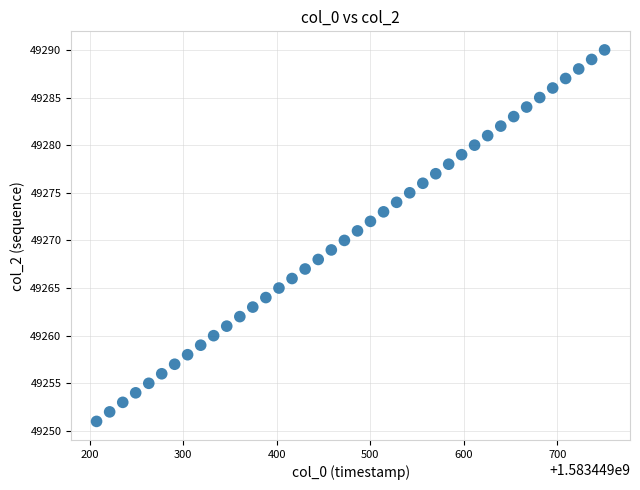

What is the range of Y values (max minus min)?

39